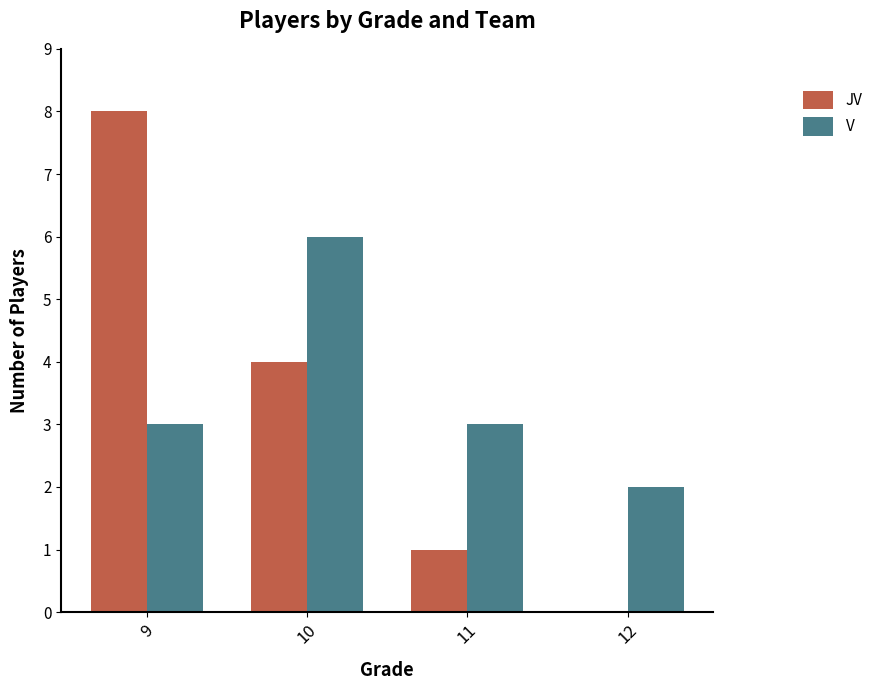

What is the sum of the JV values at 12 and 10?

4